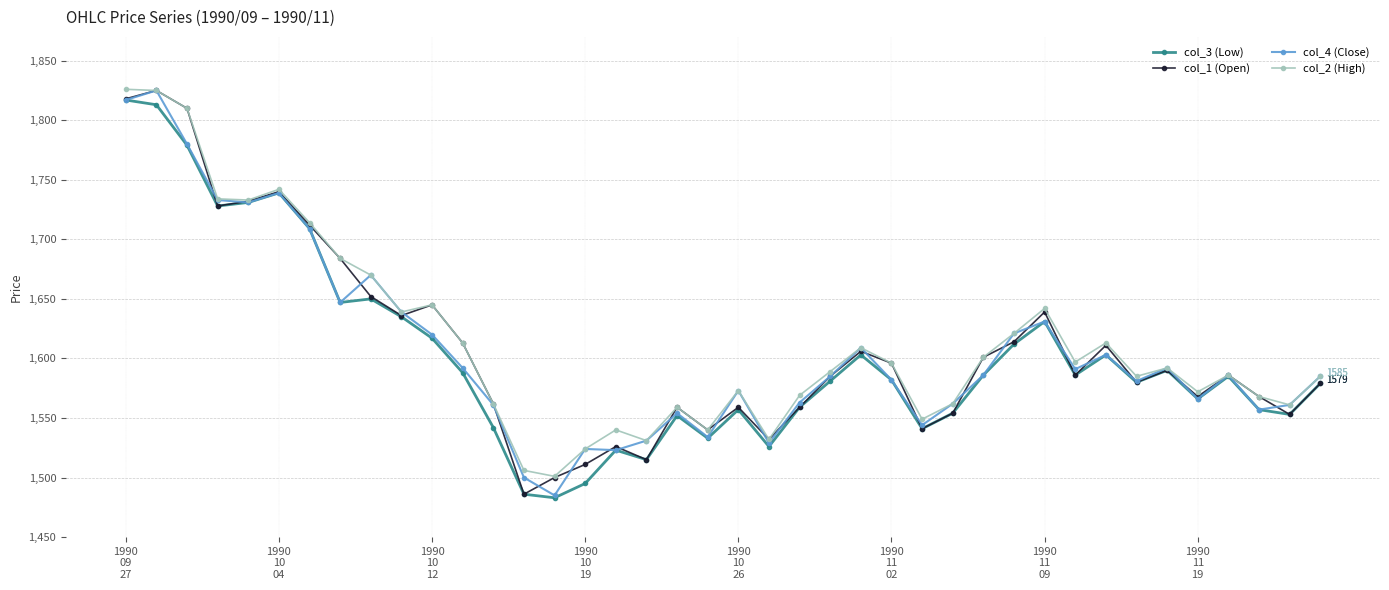

What is the smallest value displayed?

1483